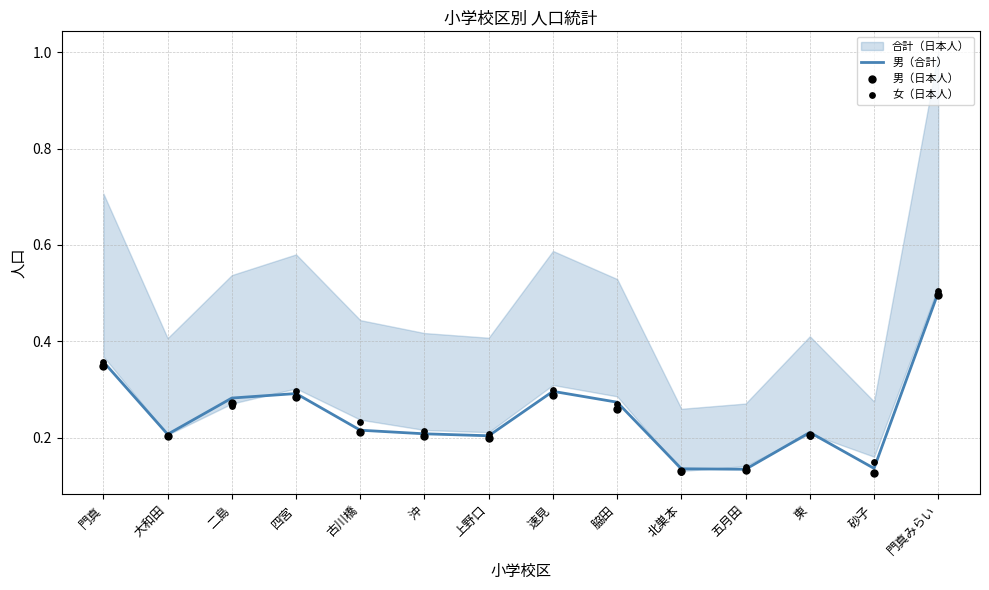

Which series has the largest total across all categories?

女（日本人）